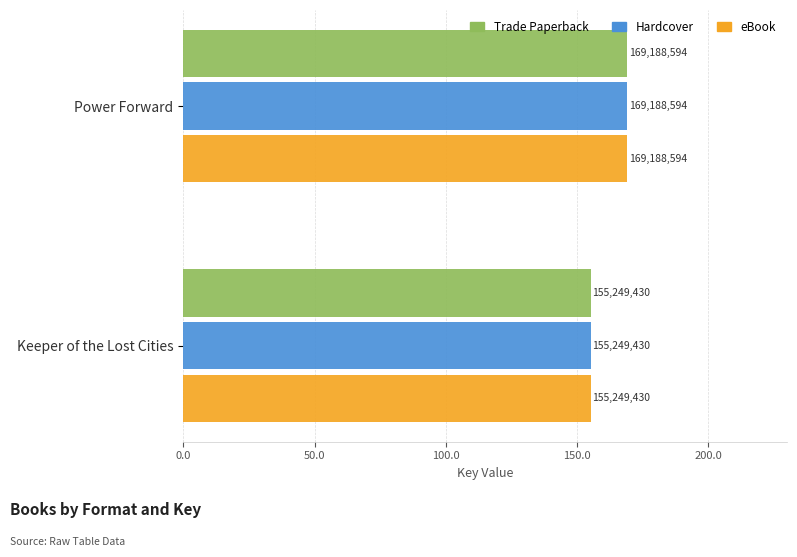

What is the average value of the Hardcover series?

162219012